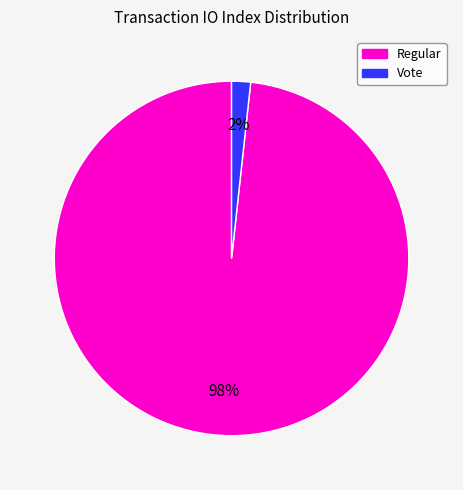

To the nearest percent, what is the average slice percentage?

50%